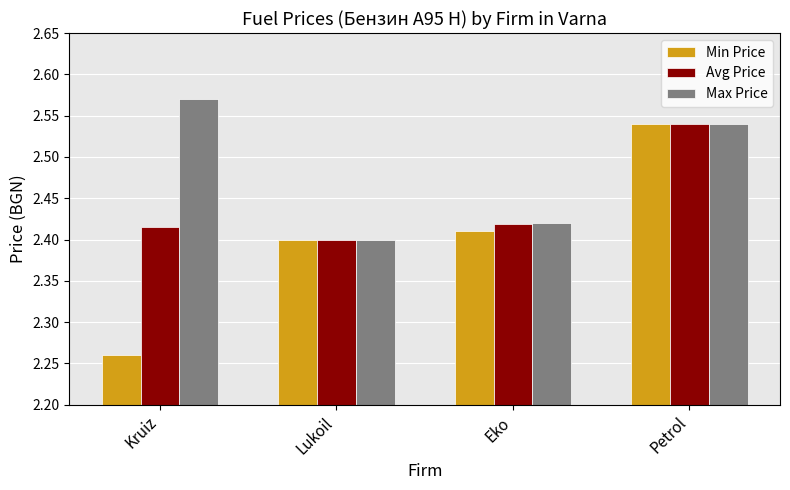

Which series has the largest range (max minus min)?

Min Price